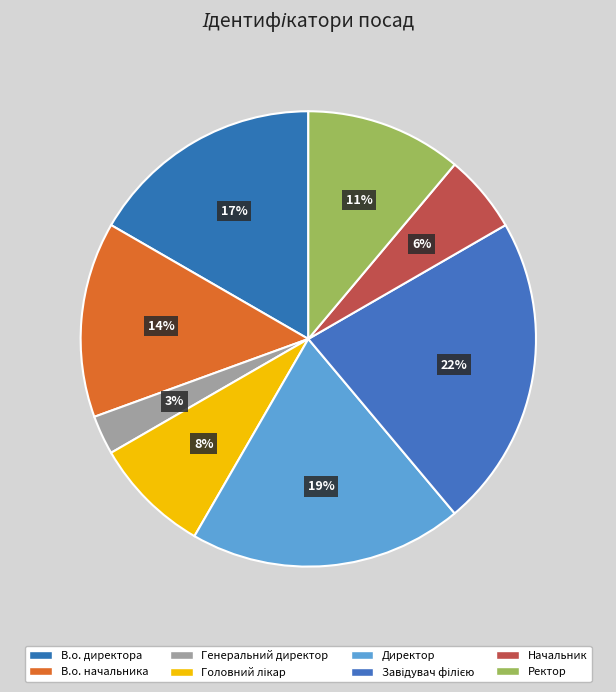

What percentage is the Директор slice, to the nearest percent?

19%